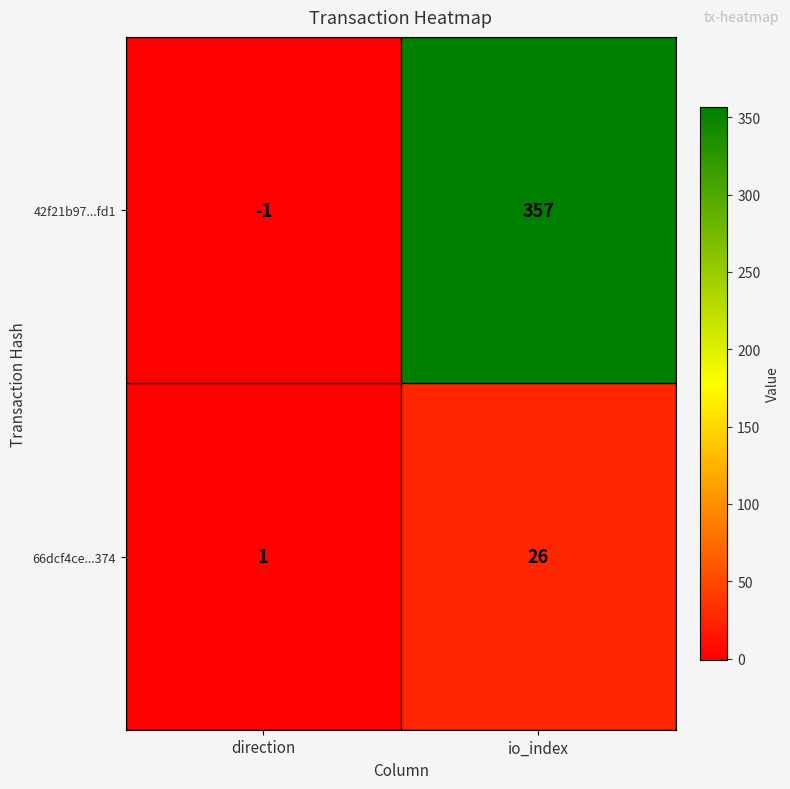

What value does the 66dcf4ce...374 series have at io_index?

26